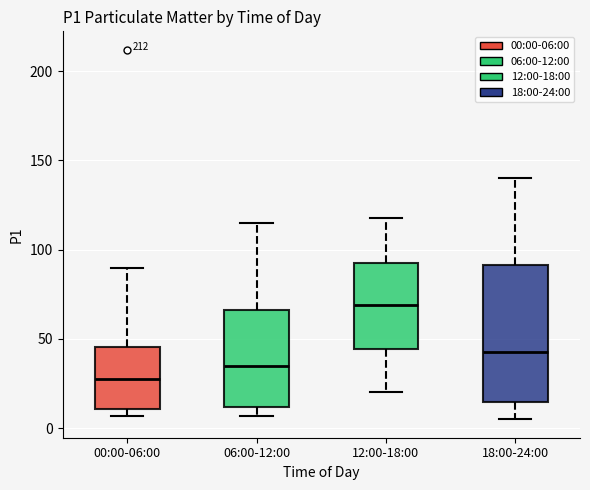

Comparing the boxes themselves (not the whiskers), which one is the tallest?

18:00-24:00